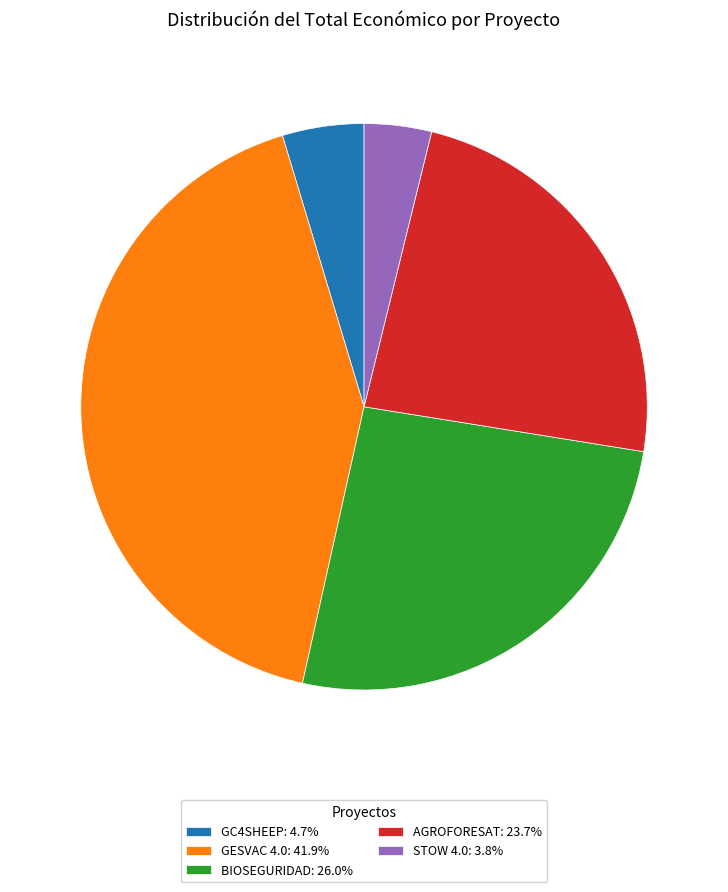

Is there any slice that represents more than half of the pie?

No